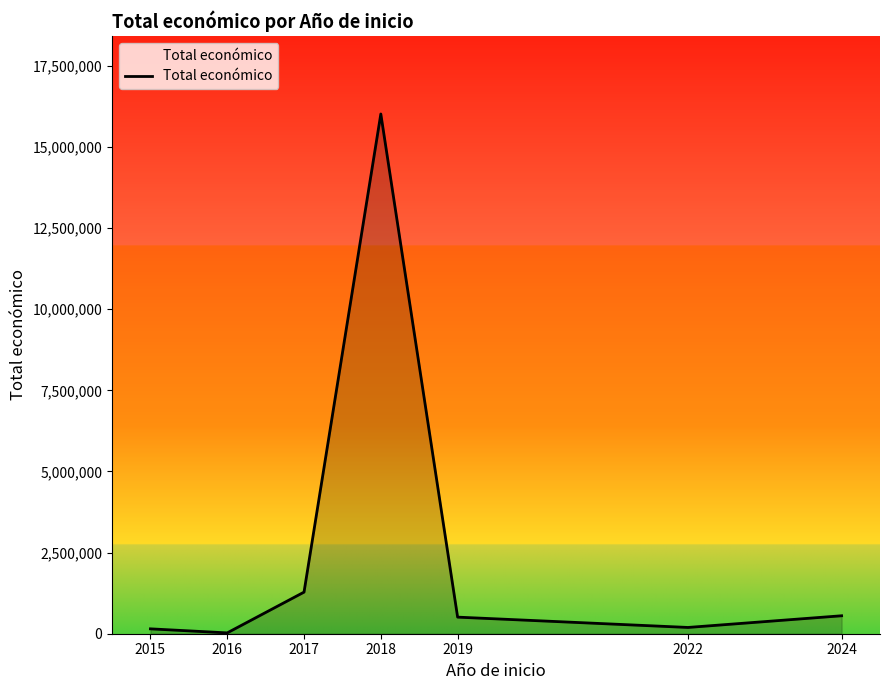

At which label does the data first exceed 511047?

2017